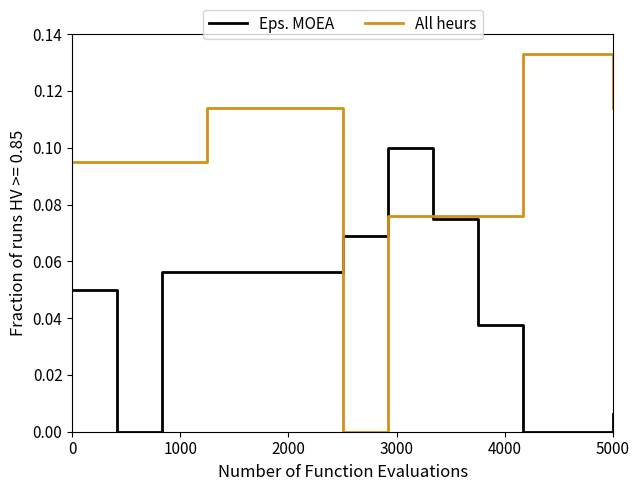

Rank the series by their maximum value, from lowest to highest.

Eps. MOEA, All heurs